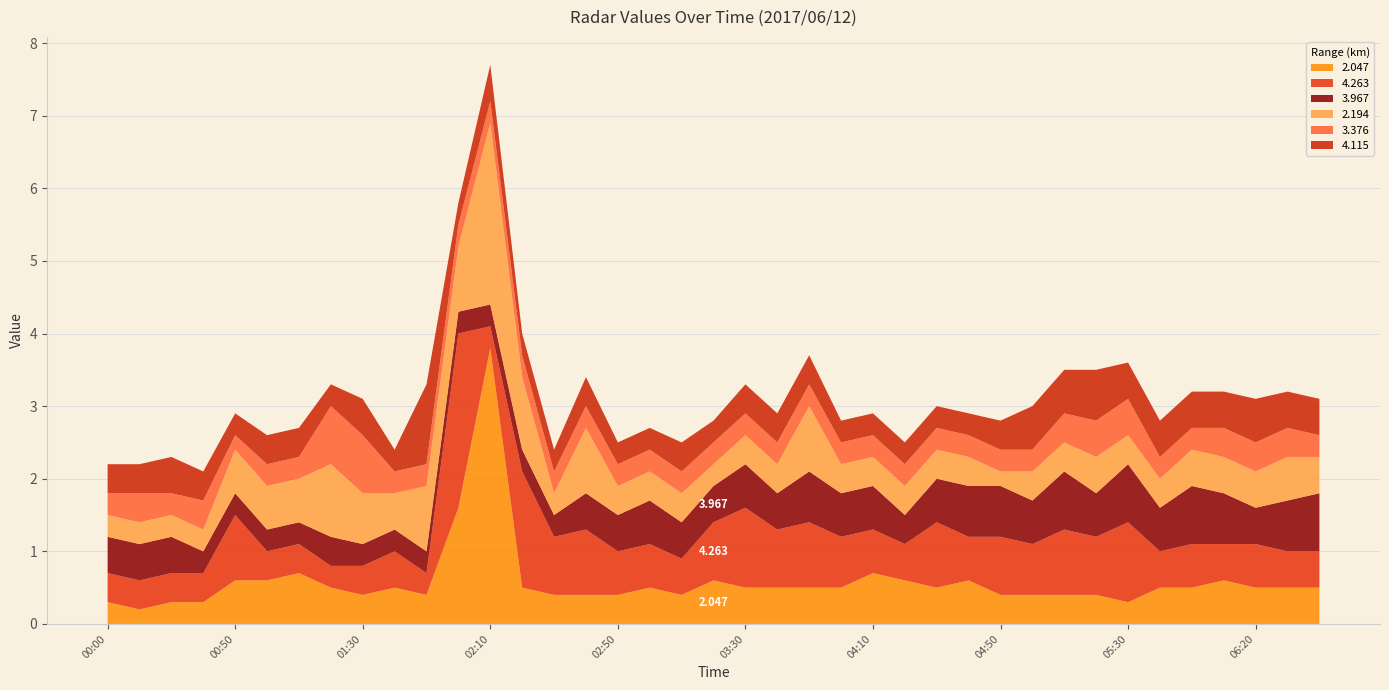

Reading left to right, what are all the values shown in this chart?

2.047: 00:00=0.3	00:10=0.2	00:20=0.3	00:30=0.3	00:50=0.6	01:00=0.6	01:10=0.7	01:20=0.5	01:30=0.4	01:40=0.5	01:50=0.4	02:00=1.6	02:10=3.8	02:20=0.5	02:30=0.4	02:40=0.4	02:50=0.4	03:00=0.5	03:10=0.4	03:20=0.6	03:30=0.5	03:40=0.5	03:50=0.5	04:00=0.5	04:10=0.7	04:20=0.6	04:30=0.5	04:40=0.6	04:50=0.4	05:00=0.4	05:10=0.4	05:20=0.4	05:30=0.3	05:40=0.5	06:00=0.5	06:10=0.6	06:20=0.5	06:30=0.5	06:40=0.5
4.263: 00:00=0.4	00:10=0.4	00:20=0.4	00:30=0.4	00:50=0.9	01:00=0.4	01:10=0.4	01:20=0.3	01:30=0.4	01:40=0.5	01:50=0.3	02:00=2.4	02:10=0.3	02:20=1.6	02:30=0.8	02:40=0.9	02:50=0.6	03:00=0.6	03:10=0.5	03:20=0.8	03:30=1.1	03:40=0.8	03:50=0.9	04:00=0.7	04:10=0.6	04:20=0.5	04:30=0.9	04:40=0.6	04:50=0.8	05:00=0.7	05:10=0.9	05:20=0.8	05:30=1.1	05:40=0.5	06:00=0.6	06:10=0.5	06:20=0.6	06:30=0.5	06:40=0.5
3.967: 00:00=0.5	00:10=0.5	00:20=0.5	00:30=0.3	00:50=0.3	01:00=0.3	01:10=0.3	01:20=0.4	01:30=0.3	01:40=0.3	01:50=0.3	02:00=0.3	02:10=0.3	02:20=0.3	02:30=0.3	02:40=0.5	02:50=0.5	03:00=0.6	03:10=0.5	03:20=0.5	03:30=0.6	03:40=0.5	03:50=0.7	04:00=0.6	04:10=0.6	04:20=0.4	04:30=0.6	04:40=0.7	04:50=0.7	05:00=0.6	05:10=0.8	05:20=0.6	05:30=0.8	05:40=0.6	06:00=0.8	06:10=0.7	06:20=0.5	06:30=0.7	06:40=0.8
2.194: 00:00=0.3	00:10=0.3	00:20=0.3	00:30=0.3	00:50=0.6	01:00=0.6	01:10=0.6	01:20=1.0	01:30=0.7	01:40=0.5	01:50=0.9	02:00=0.9	02:10=2.5	02:20=1.0	02:30=0.3	02:40=0.9	02:50=0.4	03:00=0.4	03:10=0.4	03:20=0.3	03:30=0.4	03:40=0.4	03:50=0.9	04:00=0.4	04:10=0.4	04:20=0.4	04:30=0.4	04:40=0.4	04:50=0.2	05:00=0.4	05:10=0.4	05:20=0.5	05:30=0.4	05:40=0.4	06:00=0.5	06:10=0.5	06:20=0.5	06:30=0.6	06:40=0.5
3.376: 00:00=0.3	00:10=0.4	00:20=0.3	00:30=0.4	00:50=0.2	01:00=0.3	01:10=0.3	01:20=0.8	01:30=0.8	01:40=0.3	01:50=0.3	02:00=0.3	02:10=0.3	02:20=0.3	02:30=0.3	02:40=0.3	02:50=0.3	03:00=0.3	03:10=0.3	03:20=0.3	03:30=0.3	03:40=0.3	03:50=0.3	04:00=0.3	04:10=0.3	04:20=0.3	04:30=0.3	04:40=0.3	04:50=0.3	05:00=0.3	05:10=0.4	05:20=0.5	05:30=0.5	05:40=0.3	06:00=0.3	06:10=0.4	06:20=0.4	06:30=0.4	06:40=0.3
4.115: 00:00=0.4	00:10=0.4	00:20=0.5	00:30=0.4	00:50=0.3	01:00=0.4	01:10=0.4	01:20=0.3	01:30=0.5	01:40=0.3	01:50=1.1	02:00=0.3	02:10=0.5	02:20=0.3	02:30=0.3	02:40=0.4	02:50=0.3	03:00=0.3	03:10=0.4	03:20=0.3	03:30=0.4	03:40=0.4	03:50=0.4	04:00=0.3	04:10=0.3	04:20=0.3	04:30=0.3	04:40=0.3	04:50=0.4	05:00=0.6	05:10=0.6	05:20=0.7	05:30=0.5	05:40=0.5	06:00=0.5	06:10=0.5	06:20=0.6	06:30=0.5	06:40=0.5